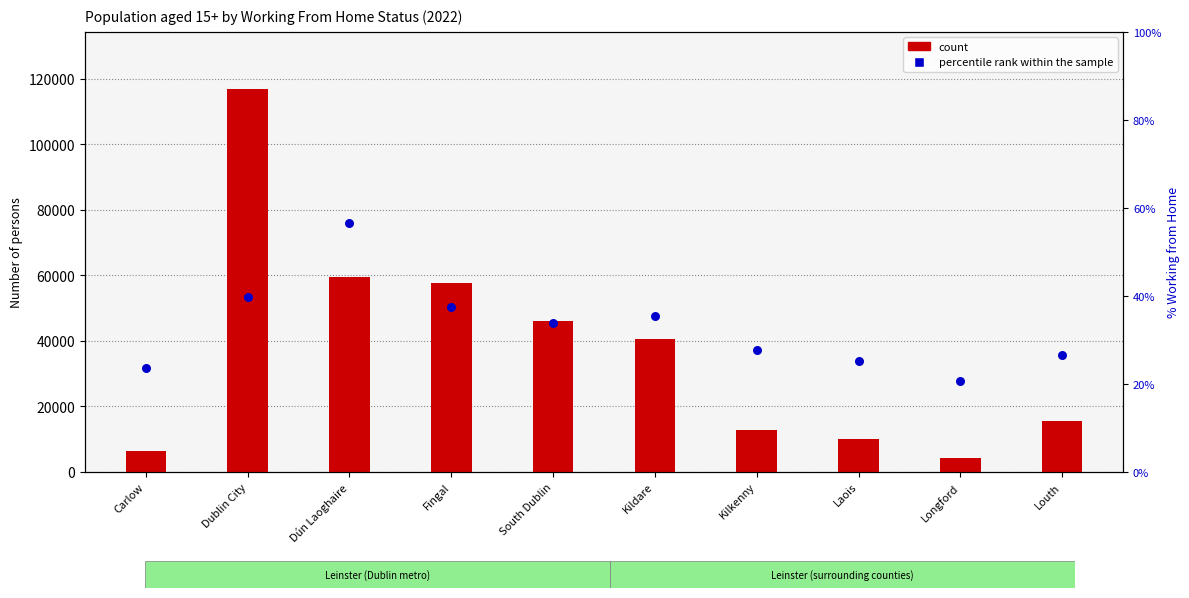

At how many categories does at least one series exceed 99235?

1